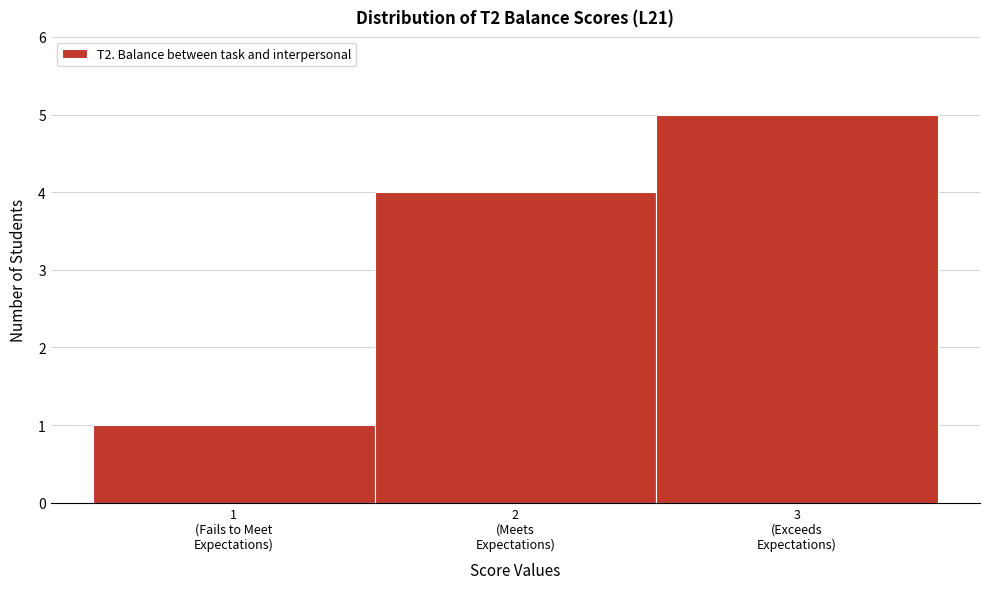

Reading left to right, what are all the values shown in this chart?

1	4	5